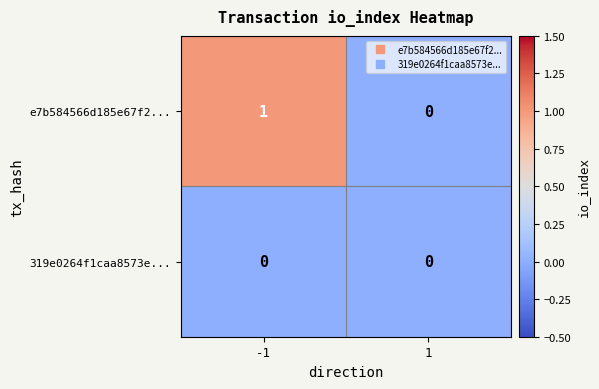

Rank the series by their average value, from lowest to highest.

319e0264f1caa8573e..., e7b584566d185e67f2...